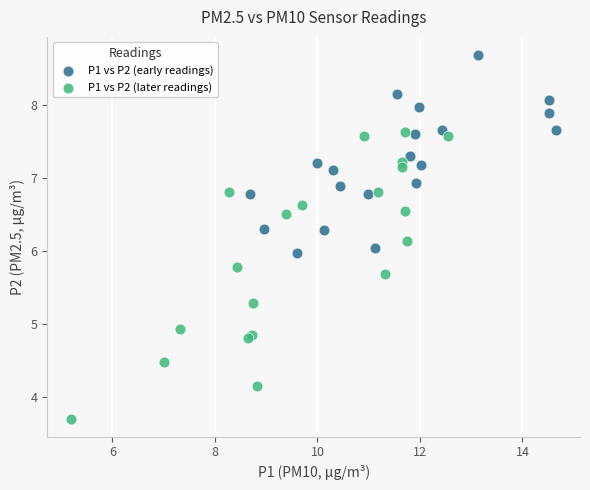

Which series has the largest Y range (max minus min)?

P1 vs P2 (later readings)